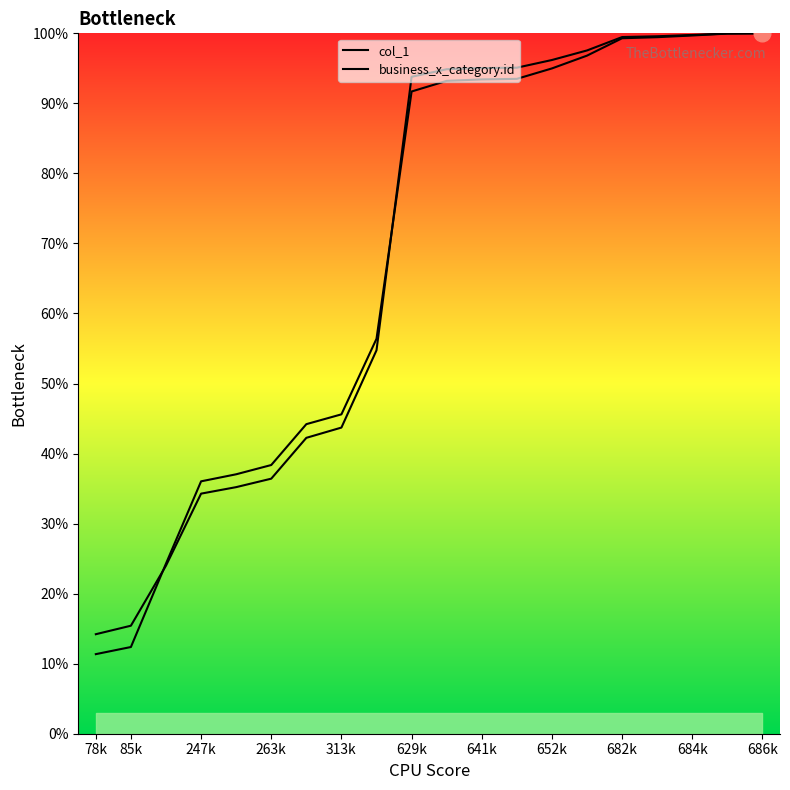

Rank the series at 684748 from highest to lowest value.

col_1, business_x_category.id